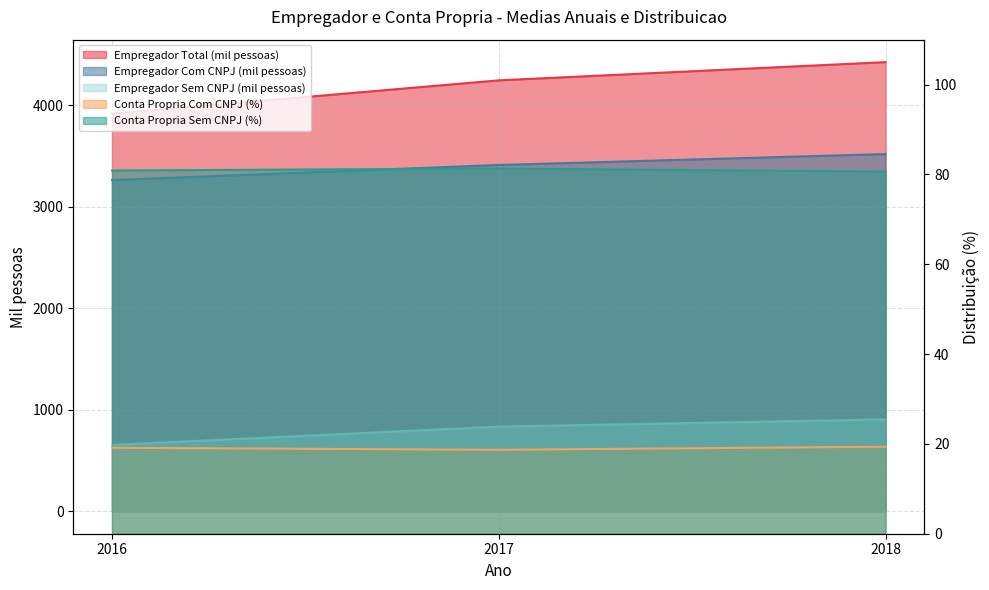

What is the value of the Empregador Com CNPJ (mil pessoas) point at the 2nd from the left?

3410.0